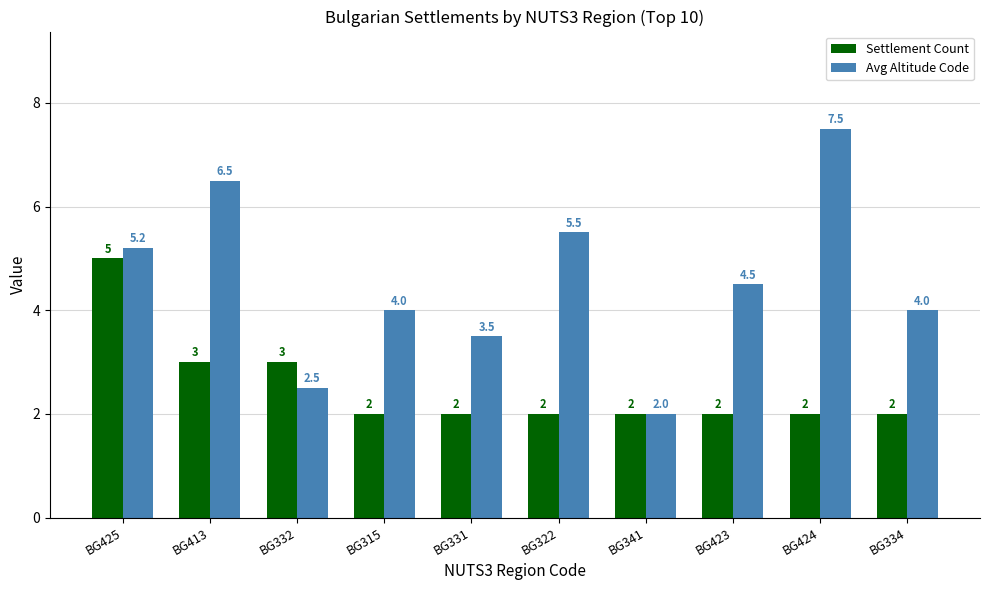

What is the difference between the highest and lowest values at BG332?

0.5